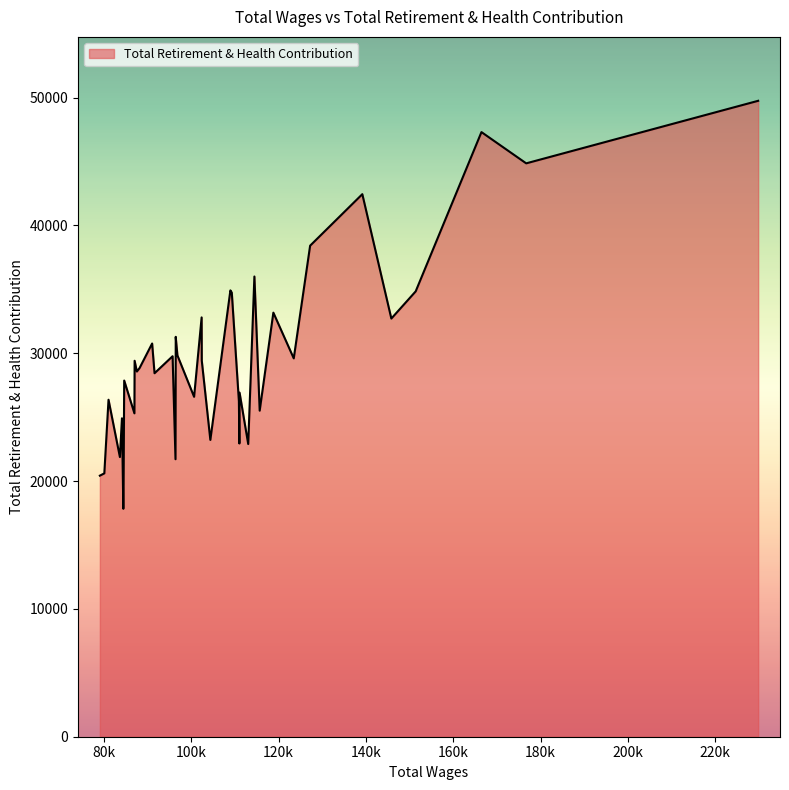

What is the greatest value displayed?

49749